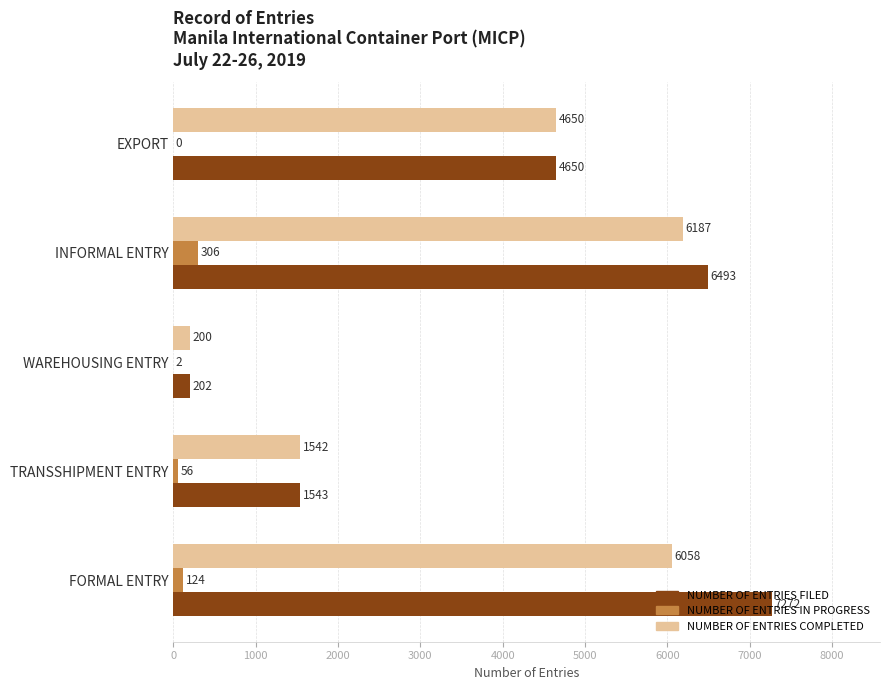

At which category does the chart reach its peak across all series?

FORMAL ENTRY